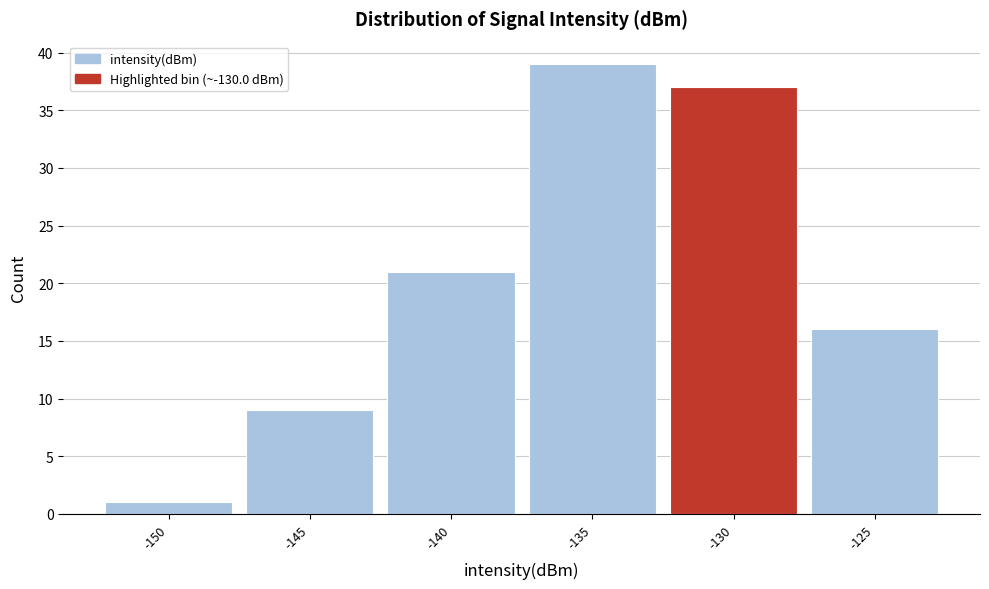

Reading left to right, list all the values displayed in this chart.

1	9	21	39	37	16